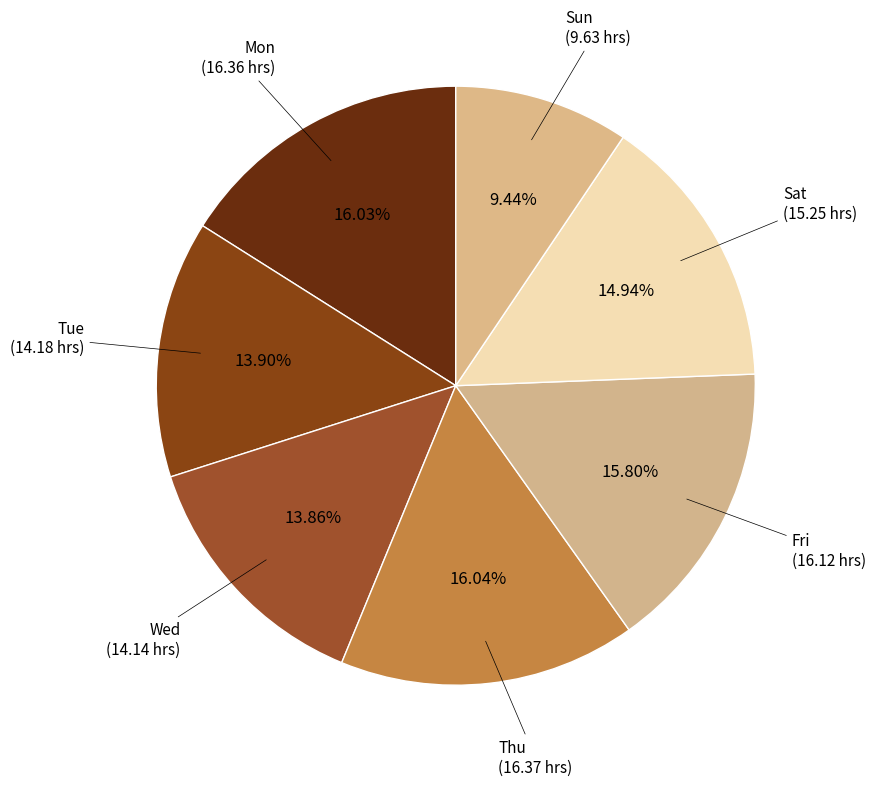

Does Thu account for over 50% of the chart?

No